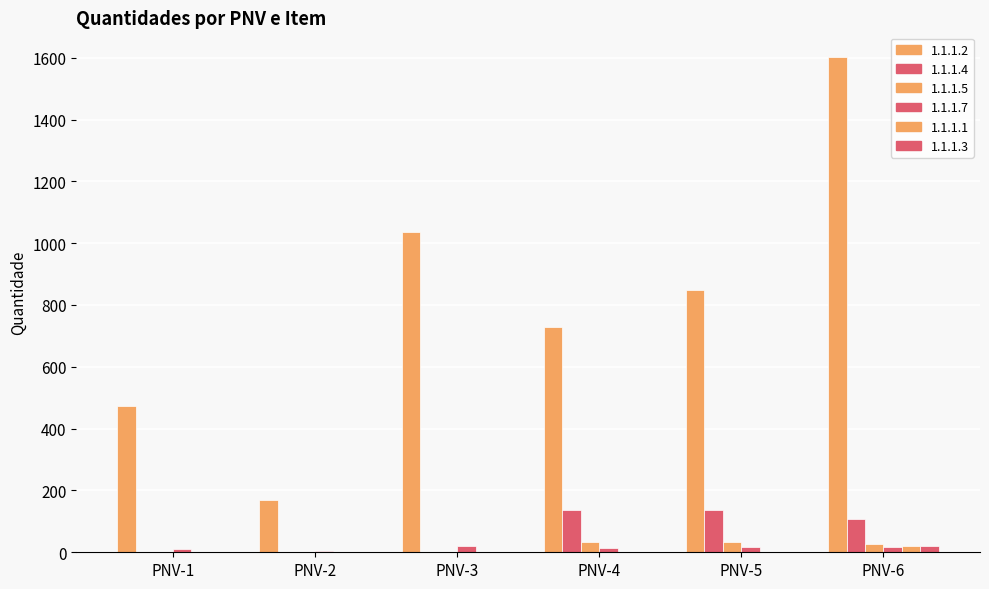

Are the bars grouped side by side (vs. stacked)?

Yes